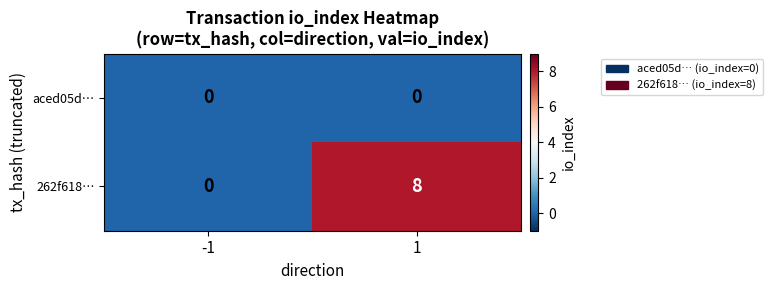

True or false: 262f618… has a value of -3 at -1.

False